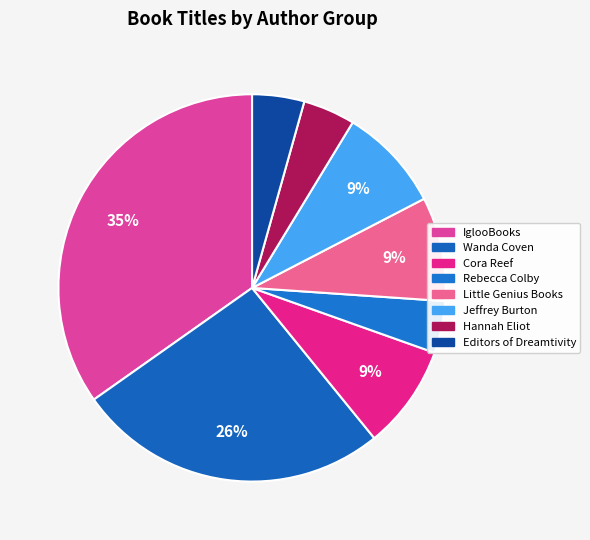

How many segments does this pie chart have?

8